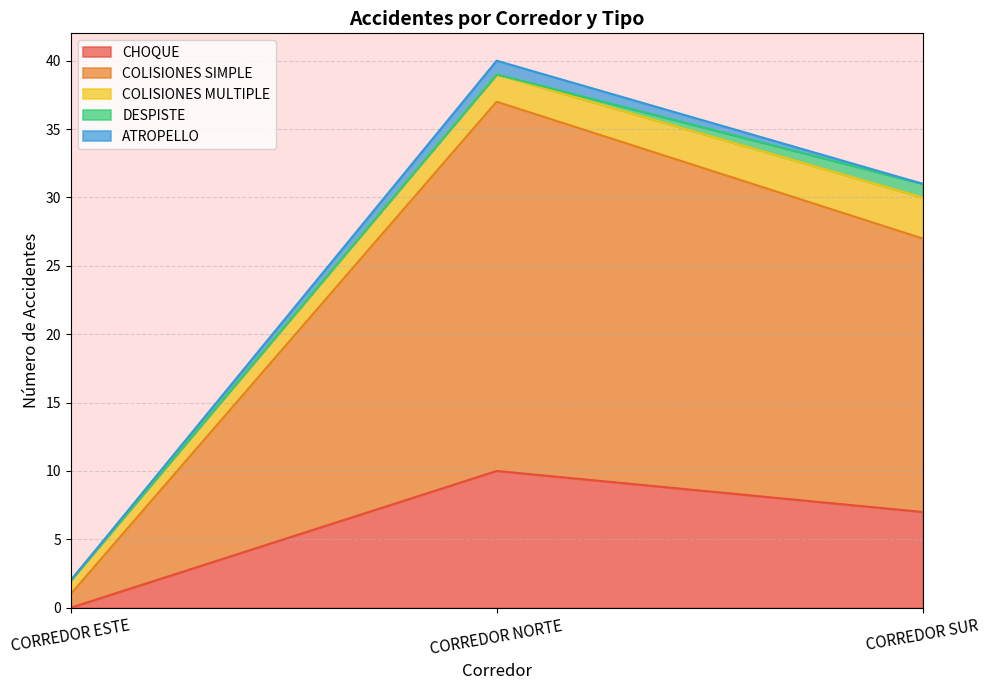

True or false: COLISIONES MULTIPLE has a value of 2 at CORREDOR NORTE.

True